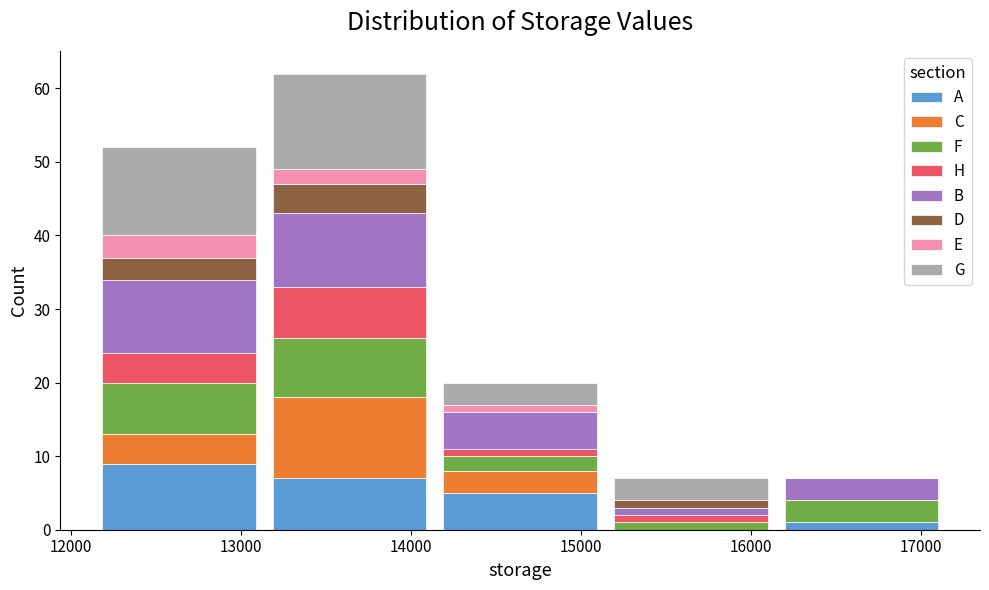

Reading left to right, list every stacked bar in this chart as the range it spans on the x-axis followed by its total height. Neither the bar edges nor the heights are printed on the chart, so give them approximately, as read against the axes.

12100 to 13100: 52
13100 to 14100: 62
14100 to 15100: 20
15100 to 16100: 7
16100 to 17200: 7